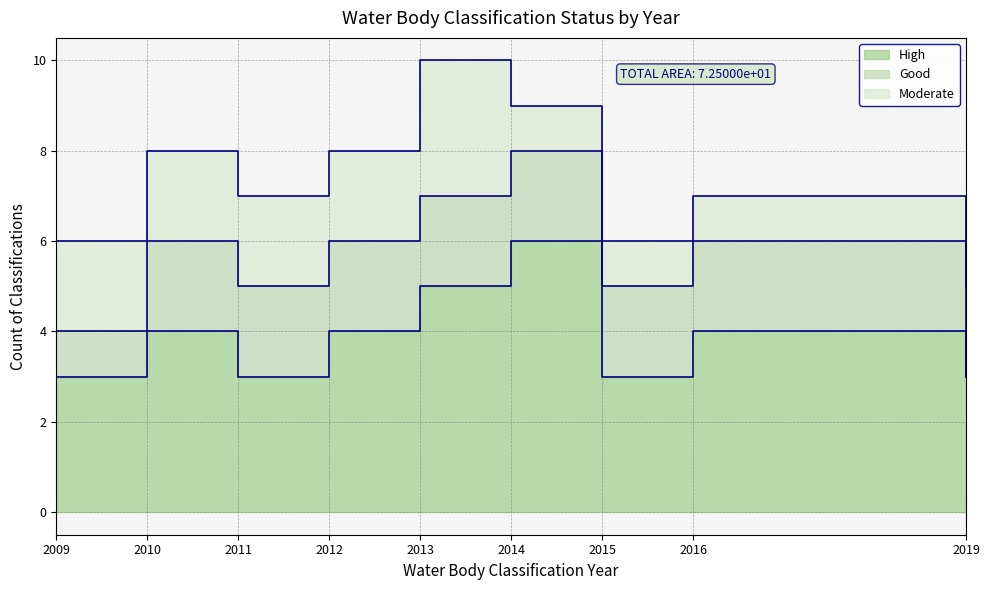

True or false: Good has more than 2 points higher than both neighbors.

False